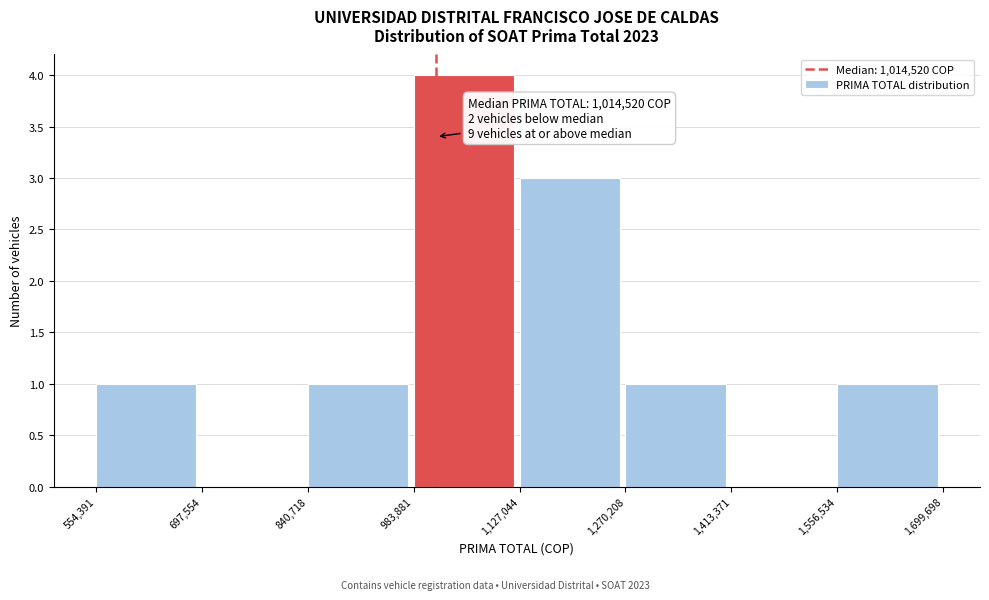

Which range on the x-axis has the tallest bar?

983,881 to 1,127,044